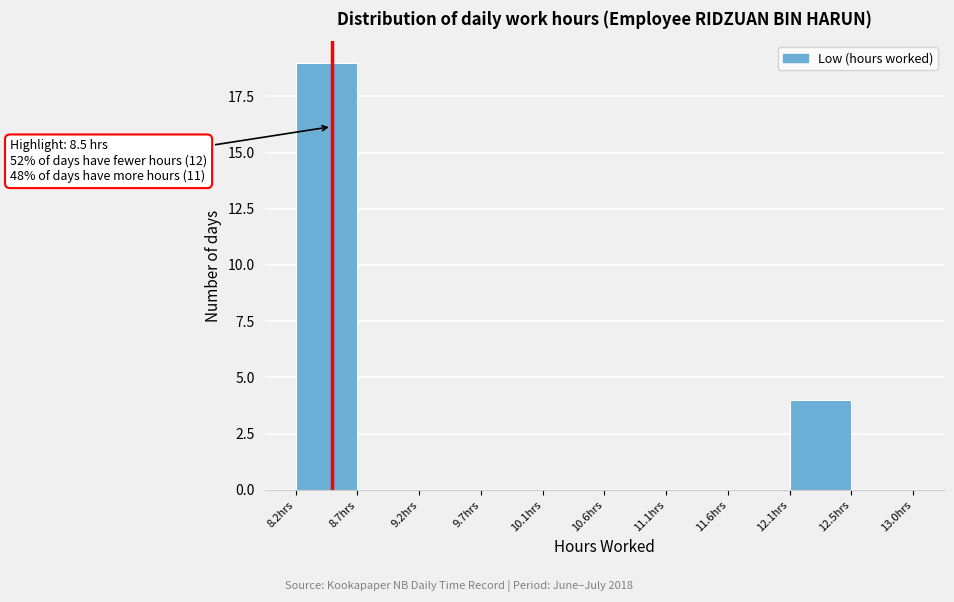

Which range on the x-axis has the tallest bar?

8.22 to 8.70